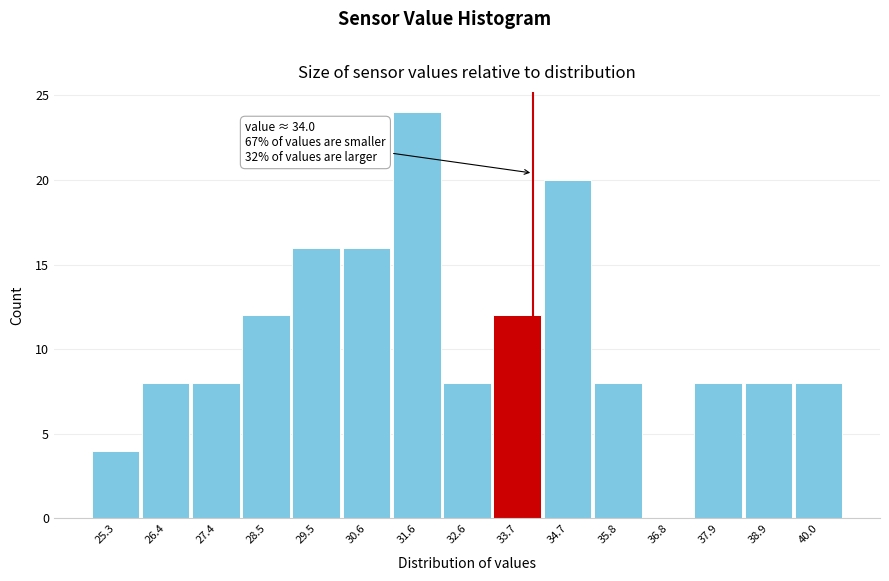

Which range on the x-axis has the tallest bar?

31.0 to 32.2